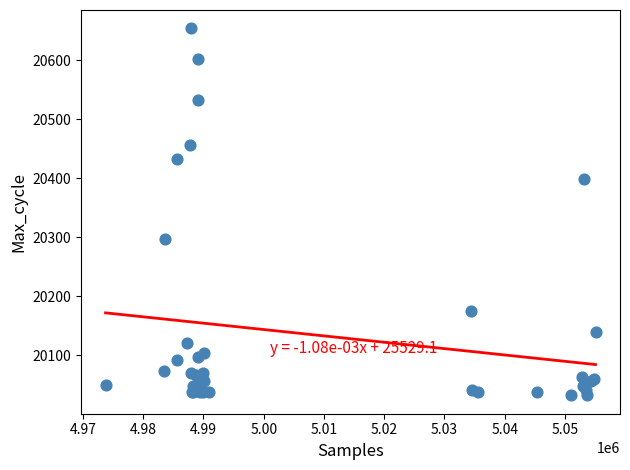

What Y value in the scatter plot is closest to 20343?

20297